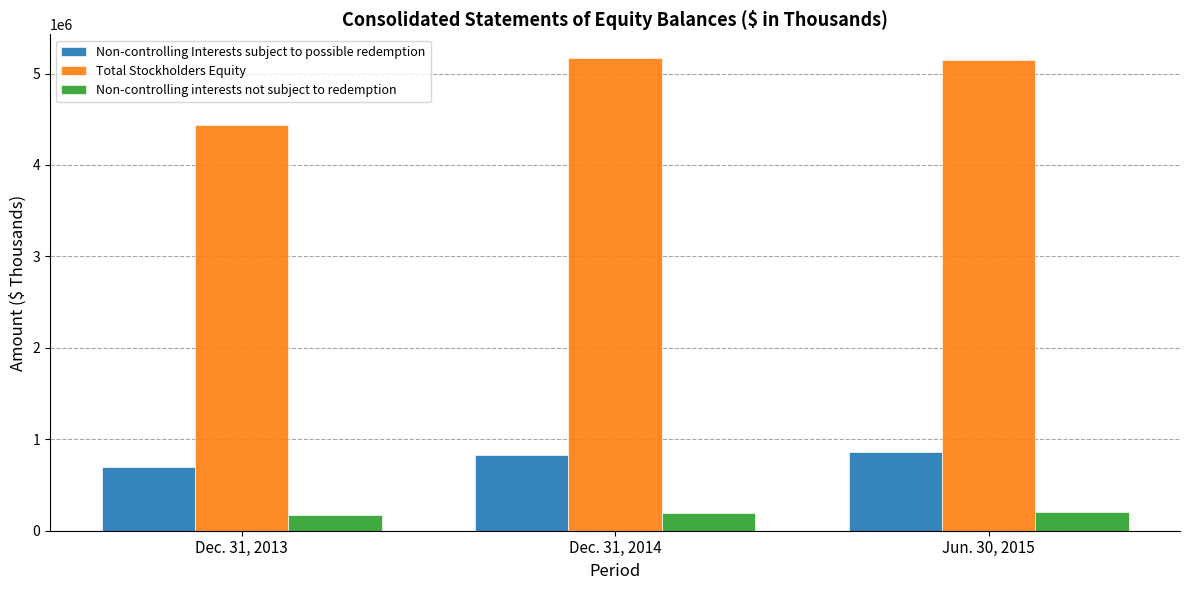

What is the label of the 1st bar from the right?

Jun. 30, 2015